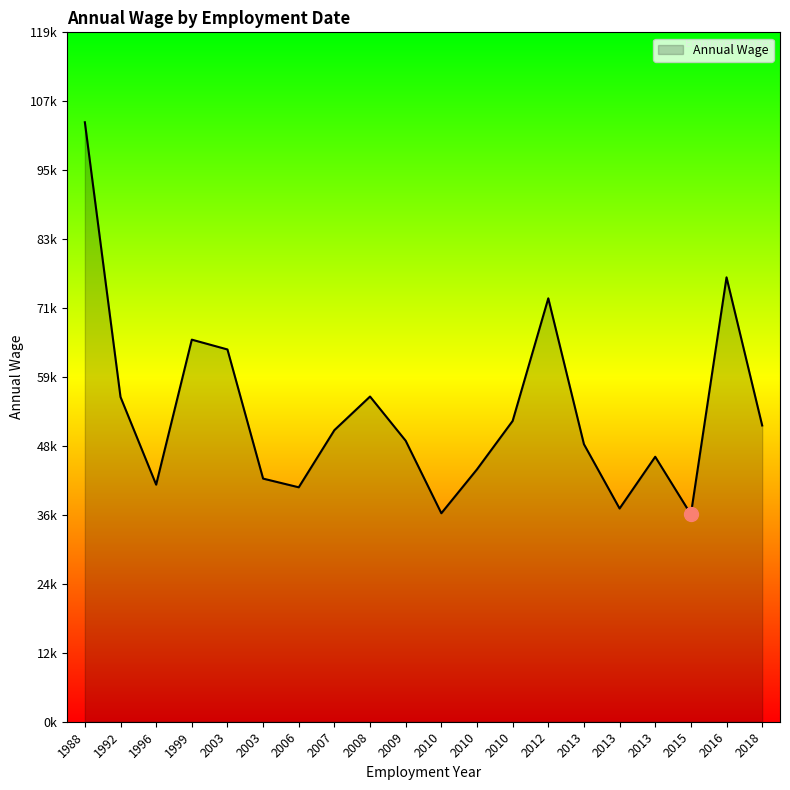

What is the difference between the values at 2013 and 2003?

18516